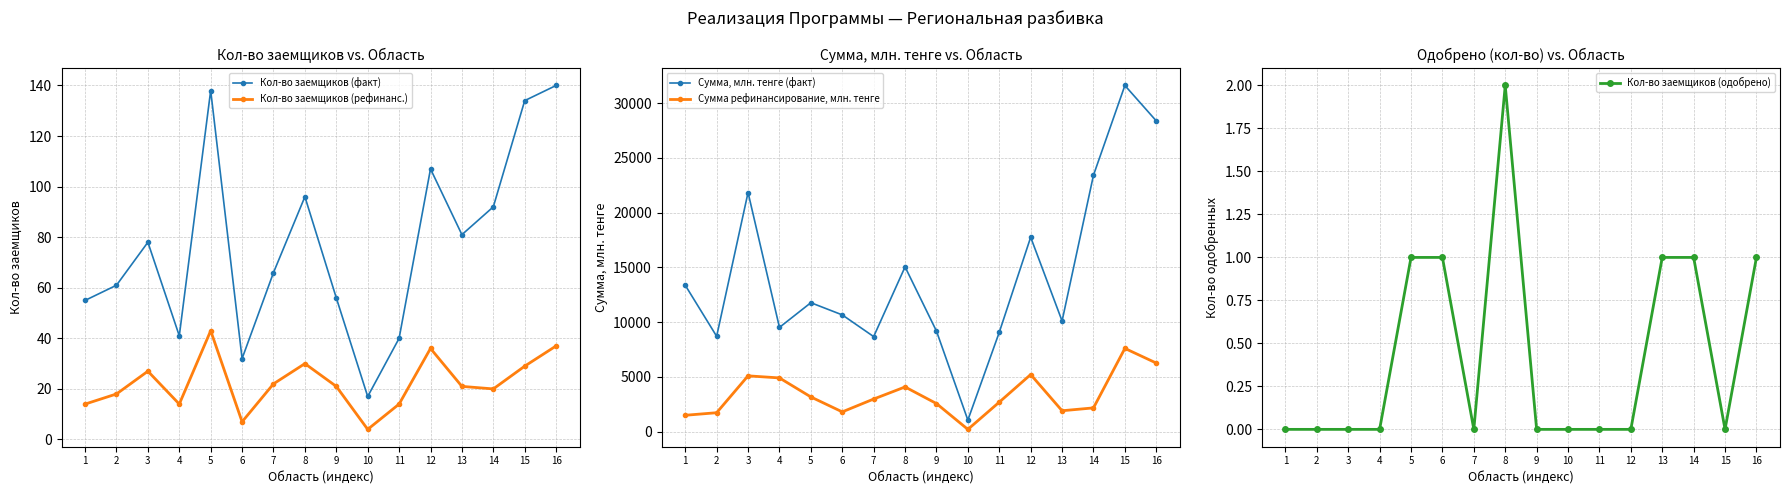

What is the value of the Сумма рефинансирование, млн. тенге point at the 16th from the left?

6252.8